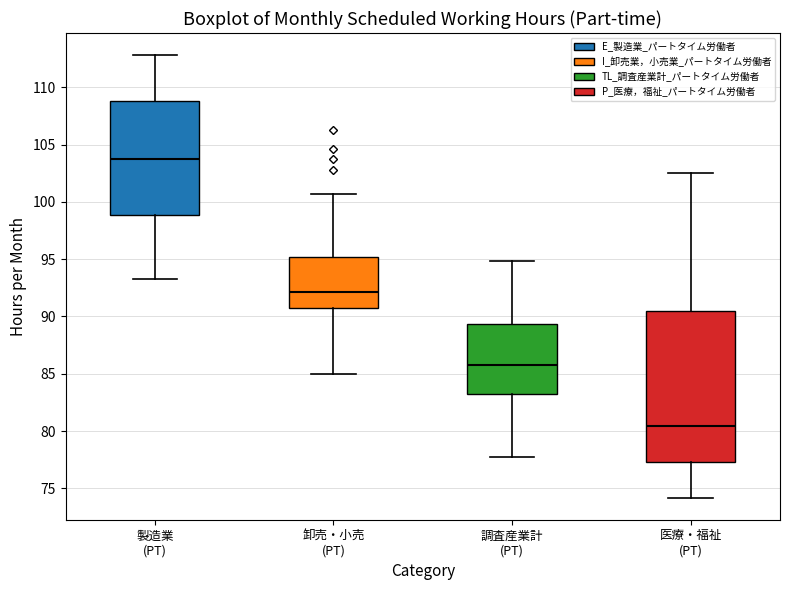

Which box is the tallest, from its lower edge to its upper edge?

医療・福祉 (PT)